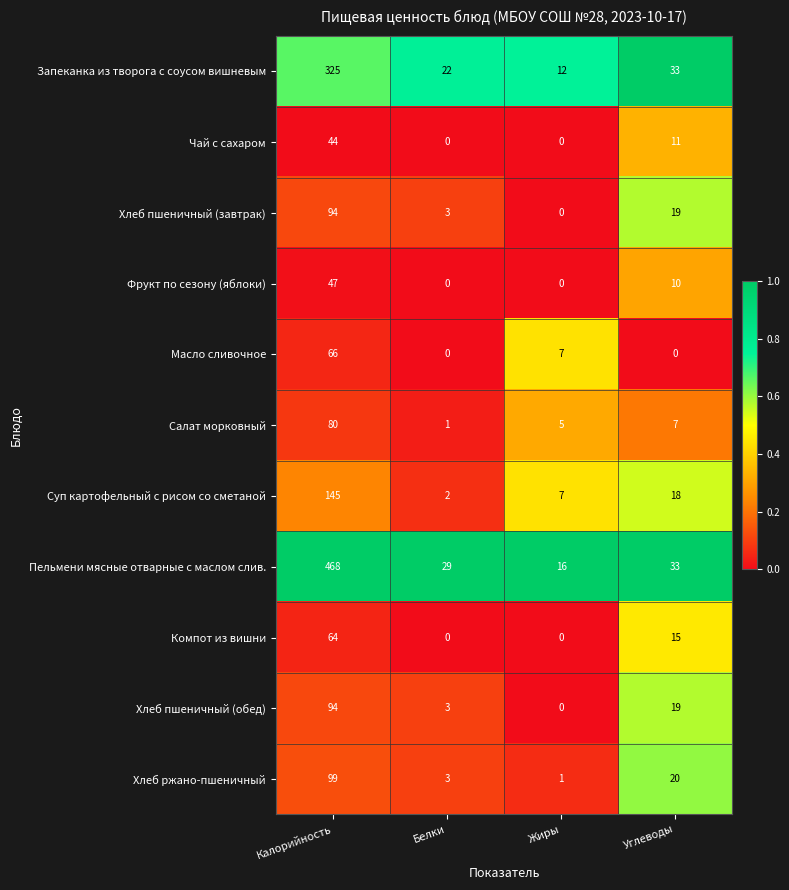

Is it true that Компот из вишни equals 21 at Углеводы?

False